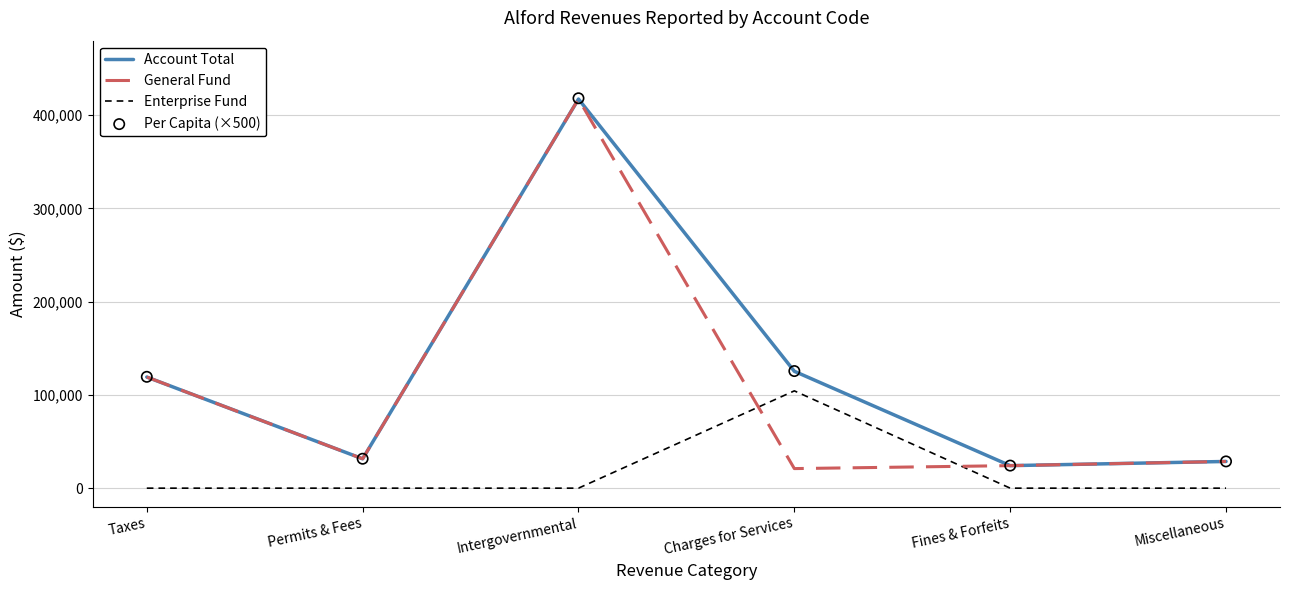

Which series reaches the minimum Y coordinate?

Enterprise Fund